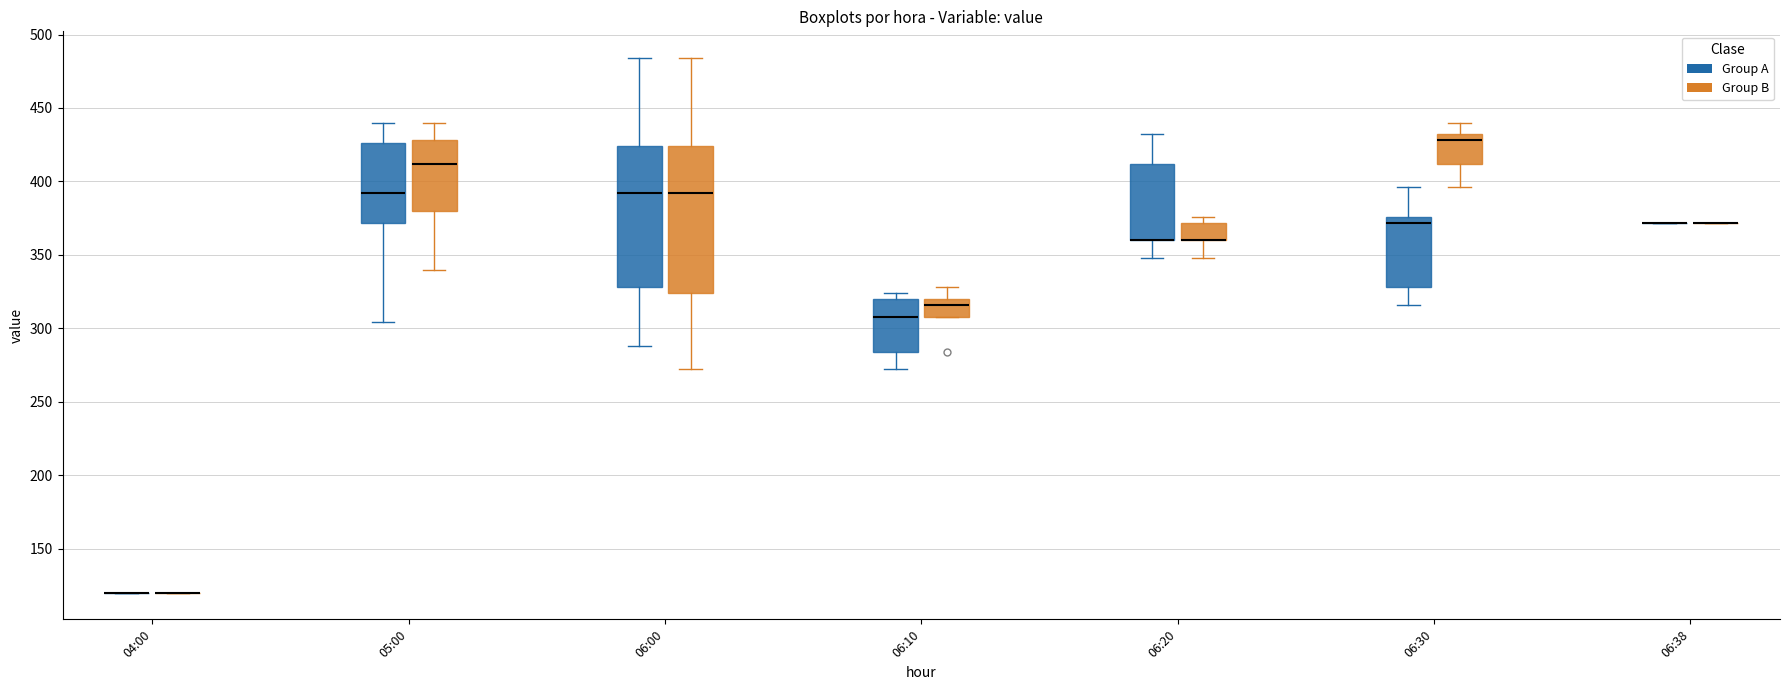

Reading left to right, transcribe this box plot: for each box, give where its median line is, the range the box spans, and where its two whiskers end, as read against the y-axis. The values are not printed on the chart, so give them approximately, as read against the axis.

04:00 (Group A): box collapsed to a line at 120, whiskers 120 to 120
04:00 (Group B): box collapsed to a line at 120, whiskers 120 to 120
05:00 (Group A): median 390, box 370 to 425, whiskers 305 to 440
05:00 (Group B): median 410, box 380 to 430, whiskers 340 to 440
06:00 (Group A): median 390, box 330 to 425, whiskers 290 to 485
06:00 (Group B): median 390, box 325 to 425, whiskers 270 to 485
06:10 (Group A): median 310, box 285 to 320, whiskers 270 to 325
06:10 (Group B): median 315, box 310 to 320, whiskers 310 to 330
06:20 (Group A): median 360 (drawn on the box's lower edge), box 360 to 410, whiskers 350 to 430
06:20 (Group B): median 360 (drawn on the box's lower edge), box 360 to 370, whiskers 350 to 375
06:30 (Group A): median 370, box 330 to 375, whiskers 315 to 395
06:30 (Group B): median 430 (just below the box's upper edge), box 410 to 430, whiskers 395 to 440
06:38 (Group A): box collapsed to a line at 370, whiskers 370 to 370
06:38 (Group B): box collapsed to a line at 370, whiskers 370 to 370